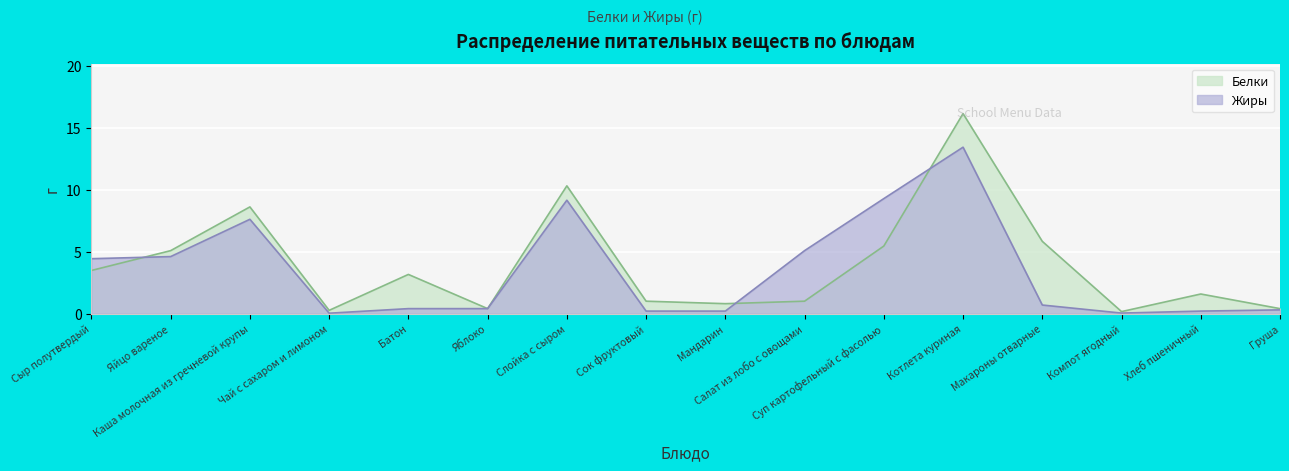

What is the lowest value of the Белки series?

0.2